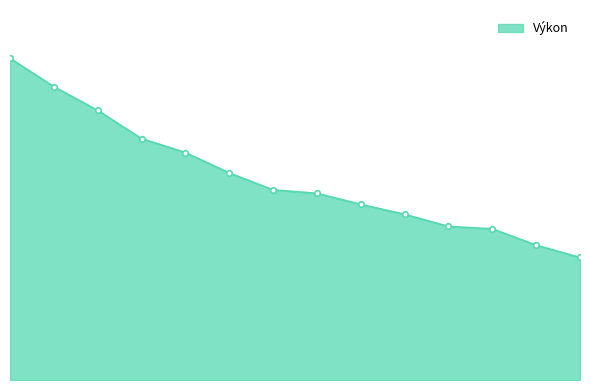

Does the chart have visible grid lines?

No